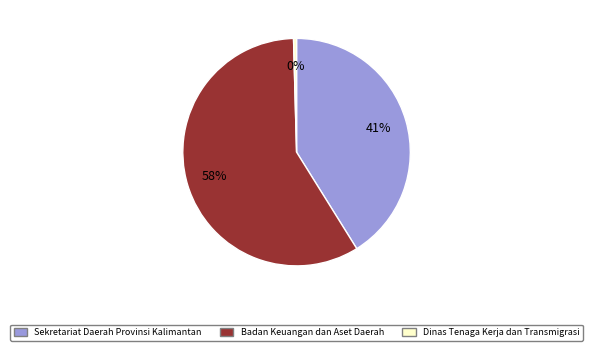

Is there any slice that represents more than half of the pie?

Yes